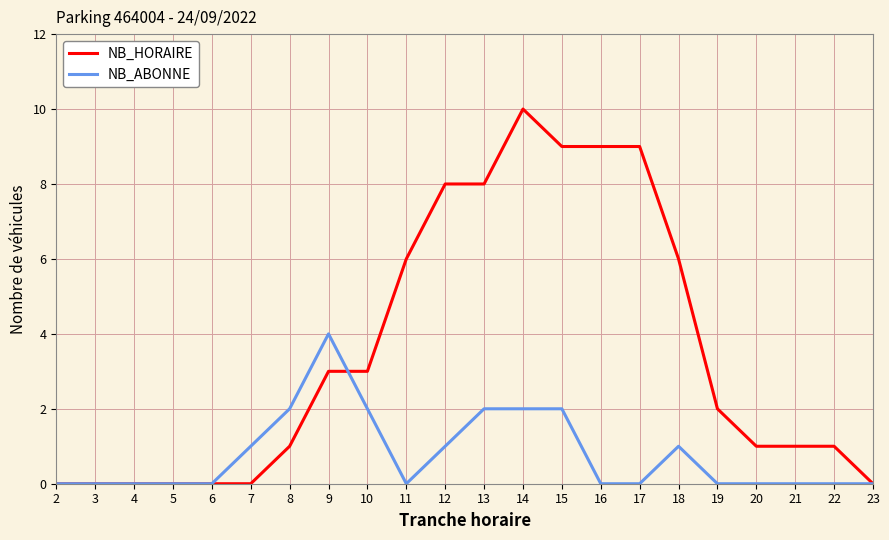

What is the difference between the maximum and minimum values in the NB_HORAIRE series?

10